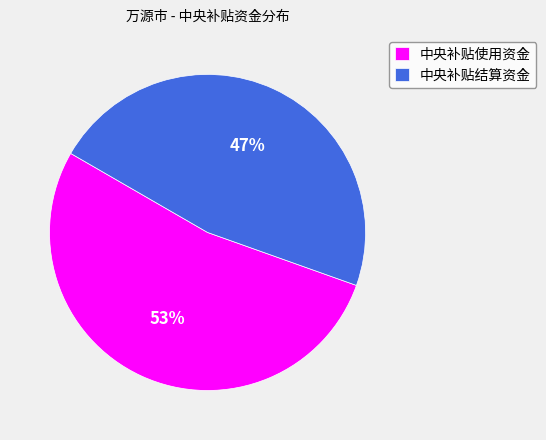

To the nearest percent, what percentage of the pie is 中央补贴使用资金?

53%